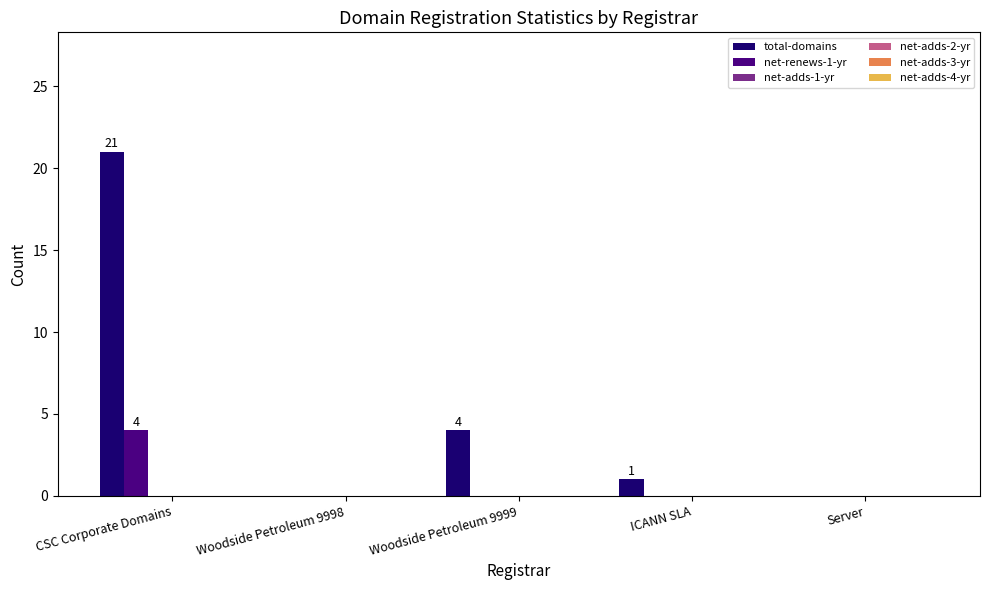

Which series has the largest total across all categories?

total-domains